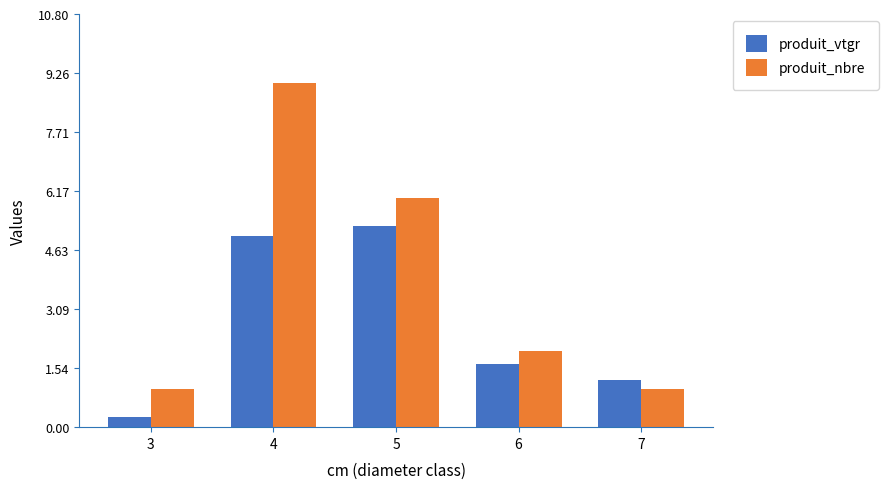

True or false: produit_vtgr has a value of 5.0 at 4.

True